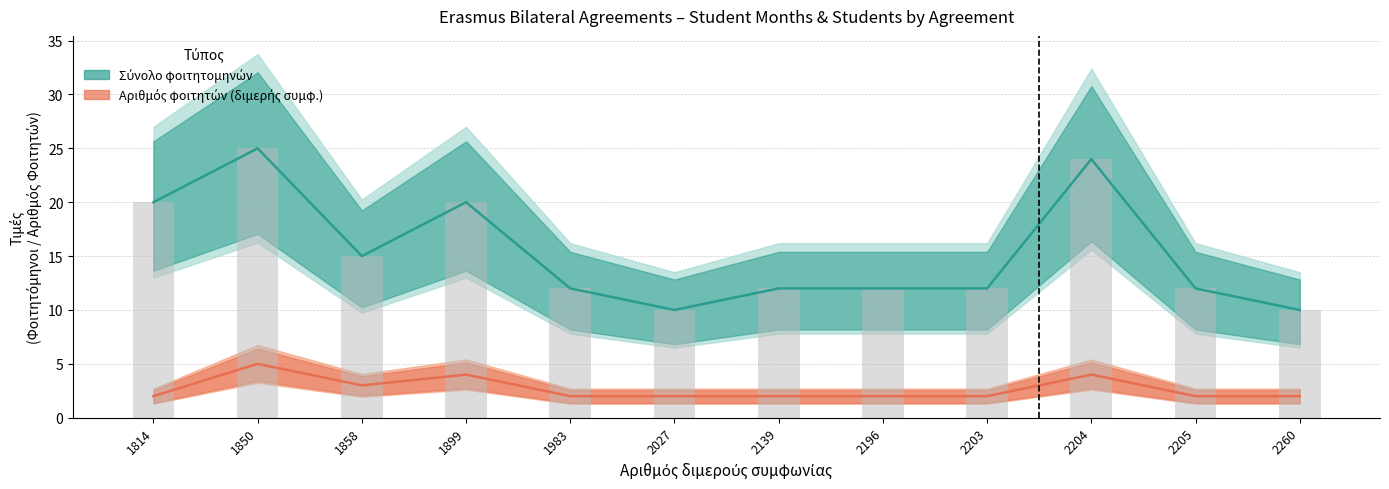

Reading left to right, what are all the values shown in this chart?

Σύνολο φοιτητομηνών: 1814=20	1850=25	1858=15	1899=20	1983=12	2027=10	2139=12	2196=12	2203=12	2204=24	2205=12	2260=10
Αριθμός φοιτητών σύμφωνα με τη διμερή συμφ.: 1814=2	1850=5	1858=3	1899=4	1983=2	2027=2	2139=2	2196=2	2203=2	2204=4	2205=2	2260=2